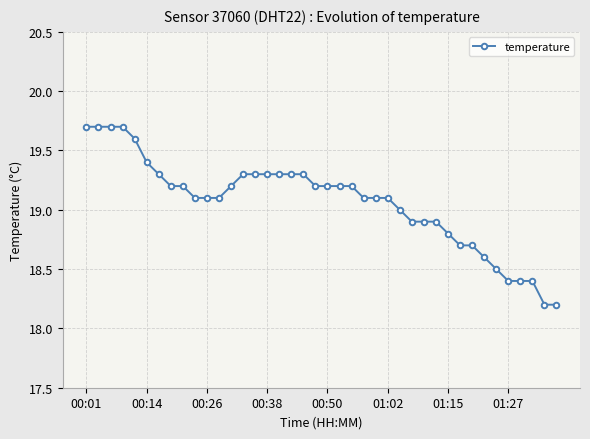

How many distinct data groups are displayed?

1